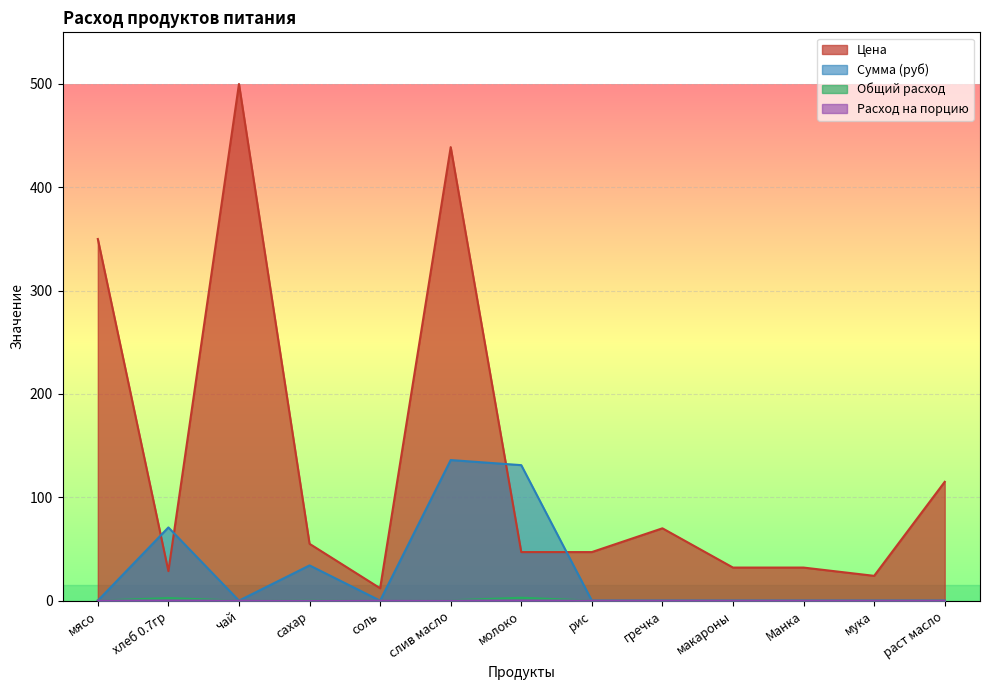

What is the spread (max minus min) of values at макароны?

32.0